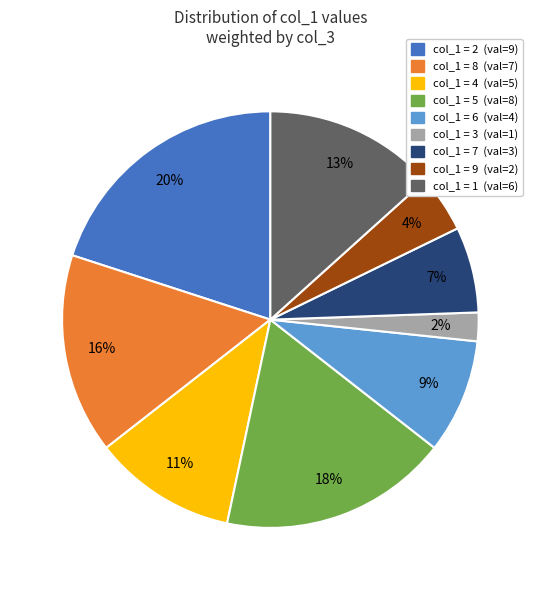

To the nearest percent, what is the difference between the largest and smallest slice percentages?

18%